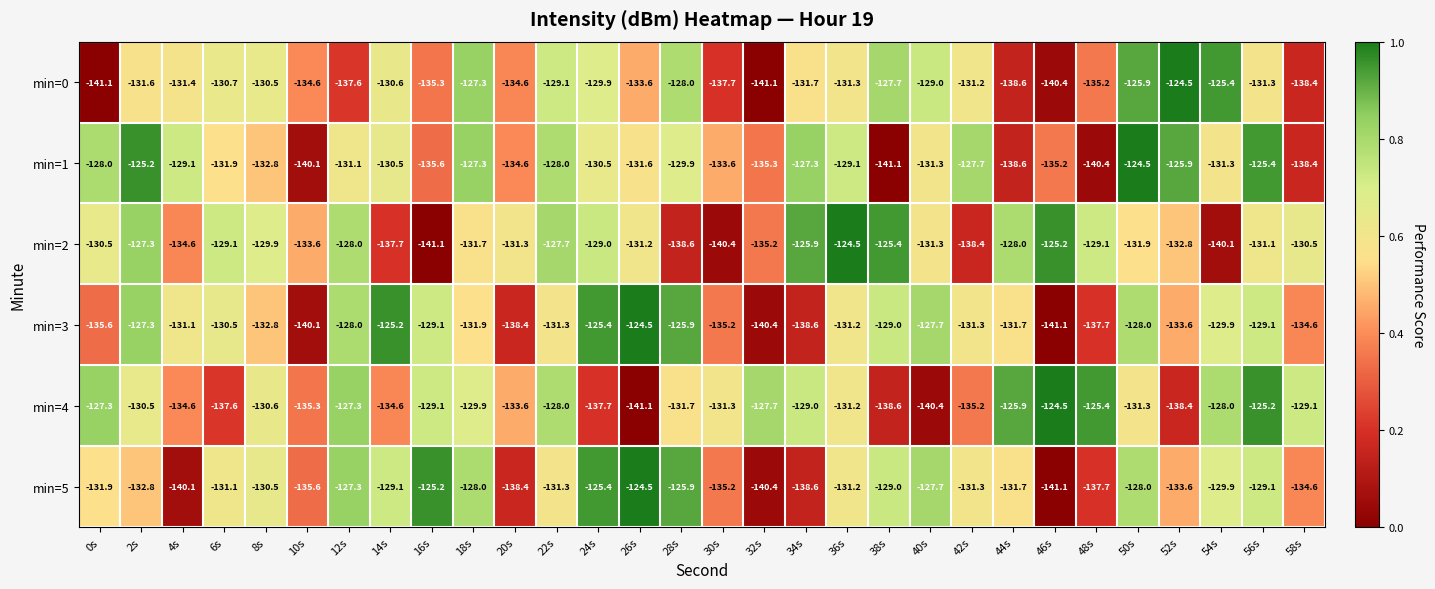

What is the maximum value shown in the chart?

-124.5